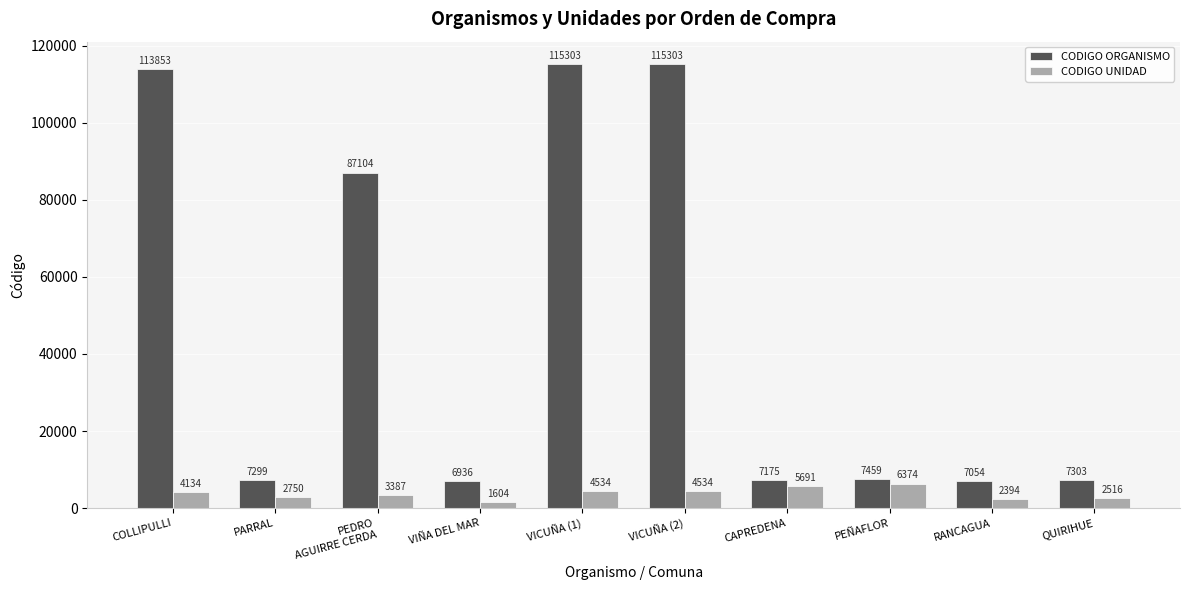

Does the chart contain stacked bars?

No